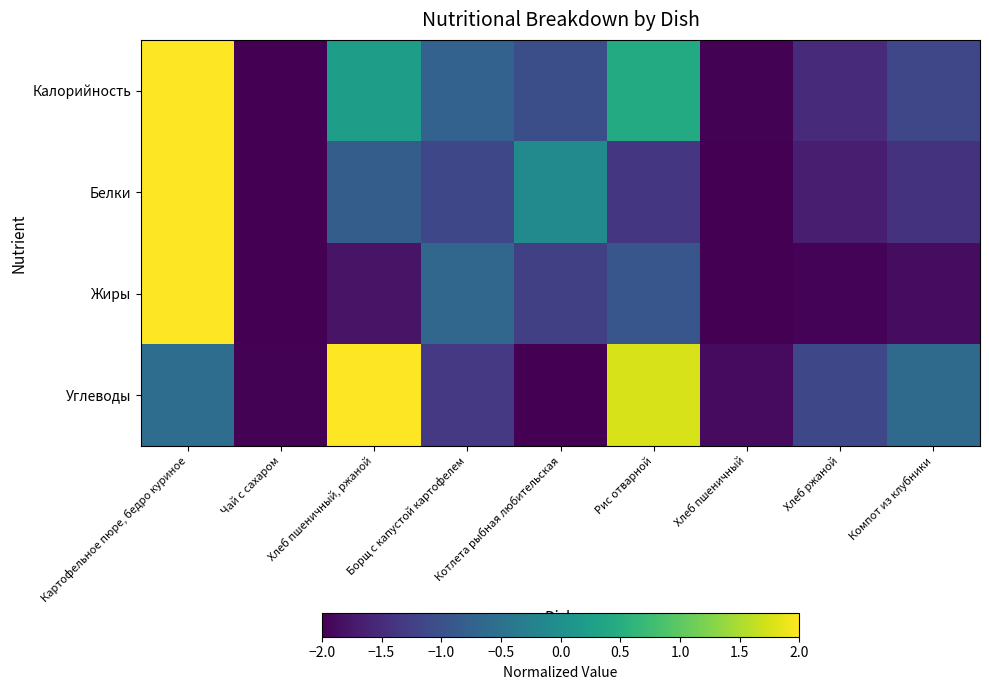

What is the smallest value displayed?

-2.0